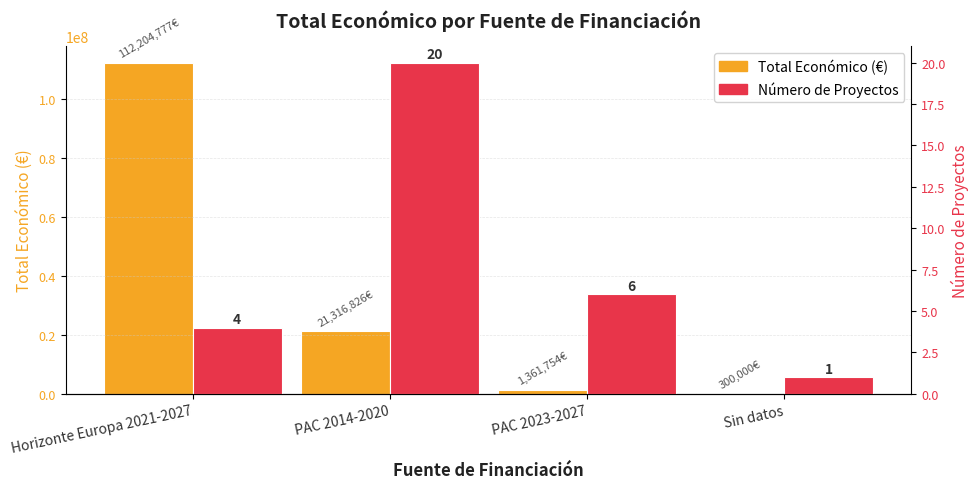

True or false: Número de Proyectos has a value of 3 at PAC 2023-2027.

False